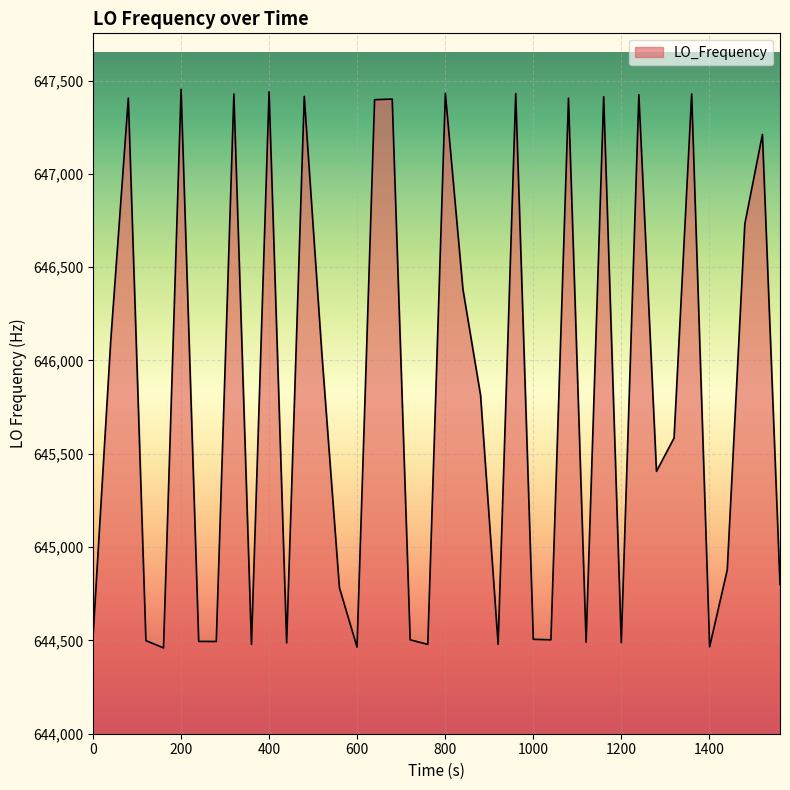

What is the difference between the maximum and minimum values?

2993.2